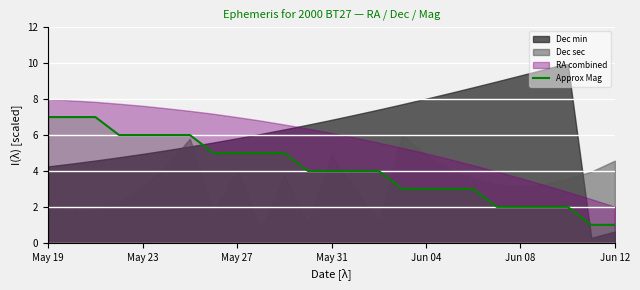

The value of Approx Mag at May 31 is 4.0. True or false?

True